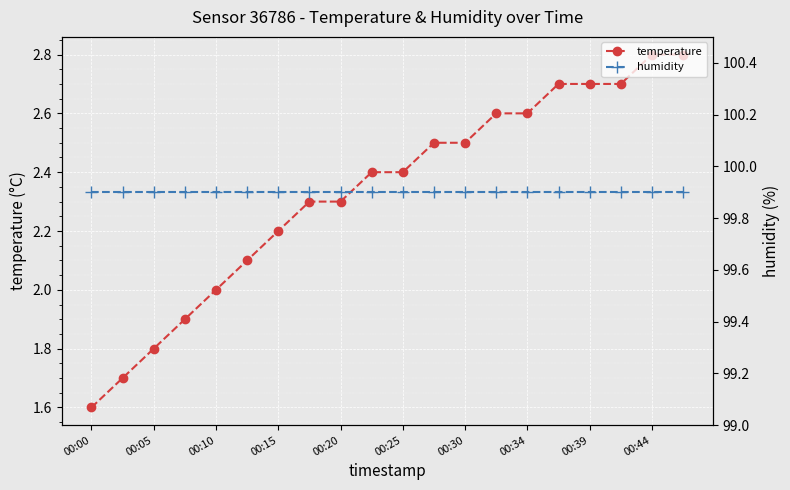

The value of temperature at 00:15 is 3.1. True or false?

False